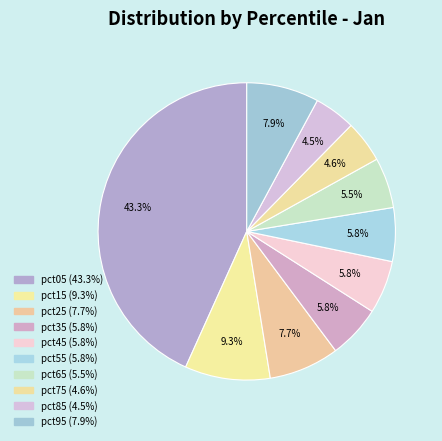

How many slices are in this pie chart?

10